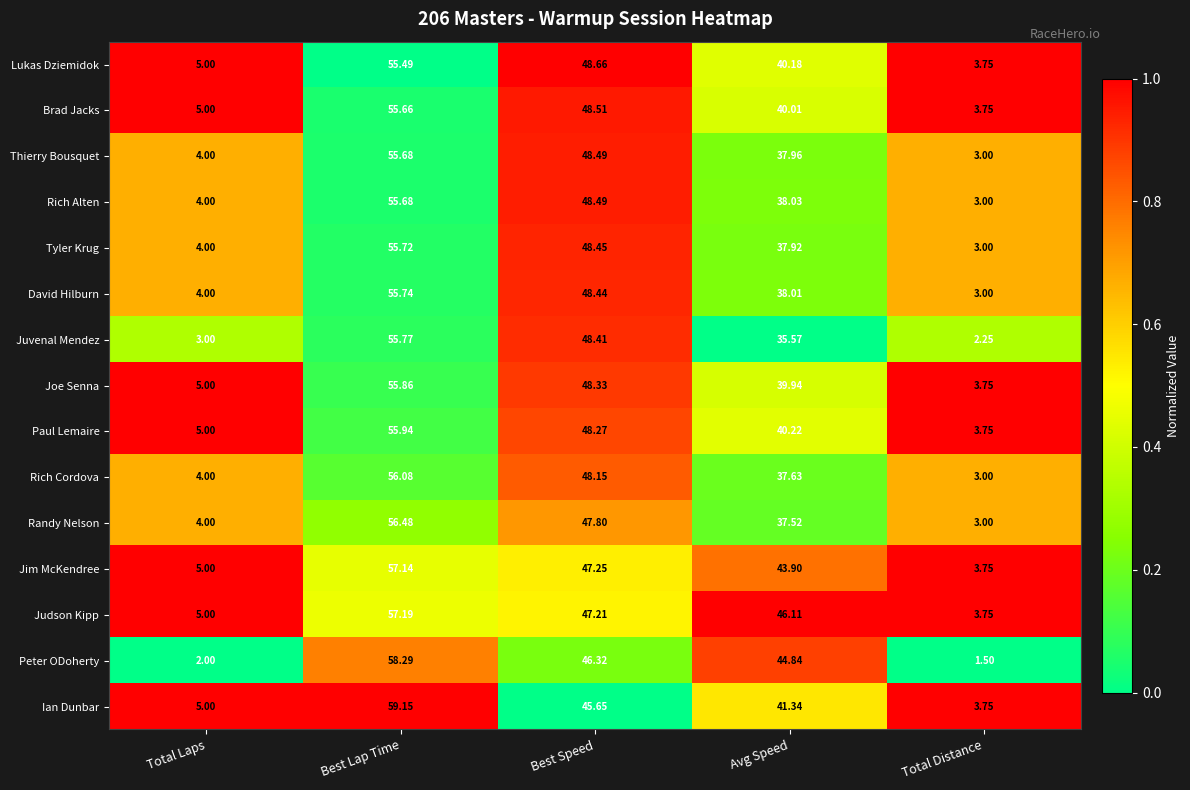

Which series has the largest total across all categories?

Judson Kipp